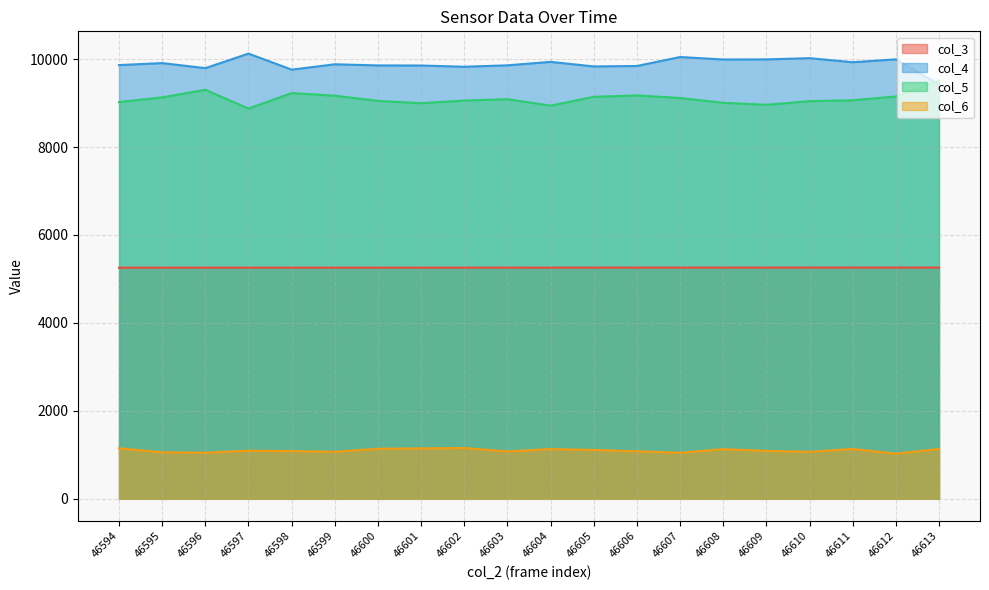

Rank the series by their maximum value, from lowest to highest.

col_6, col_3, col_5, col_4